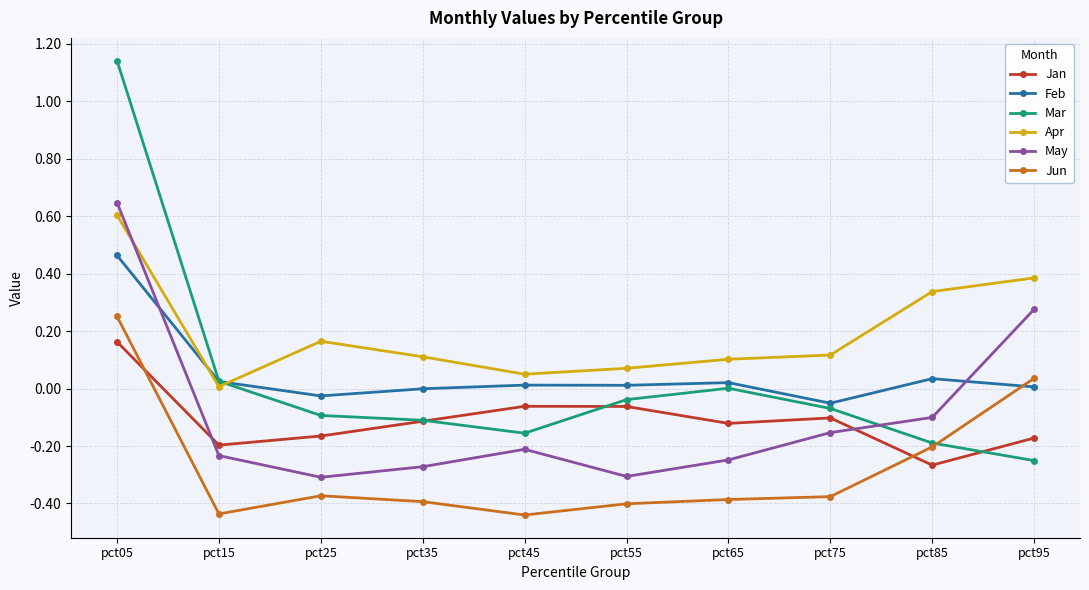

How many intersections are there between May and Jan?

2